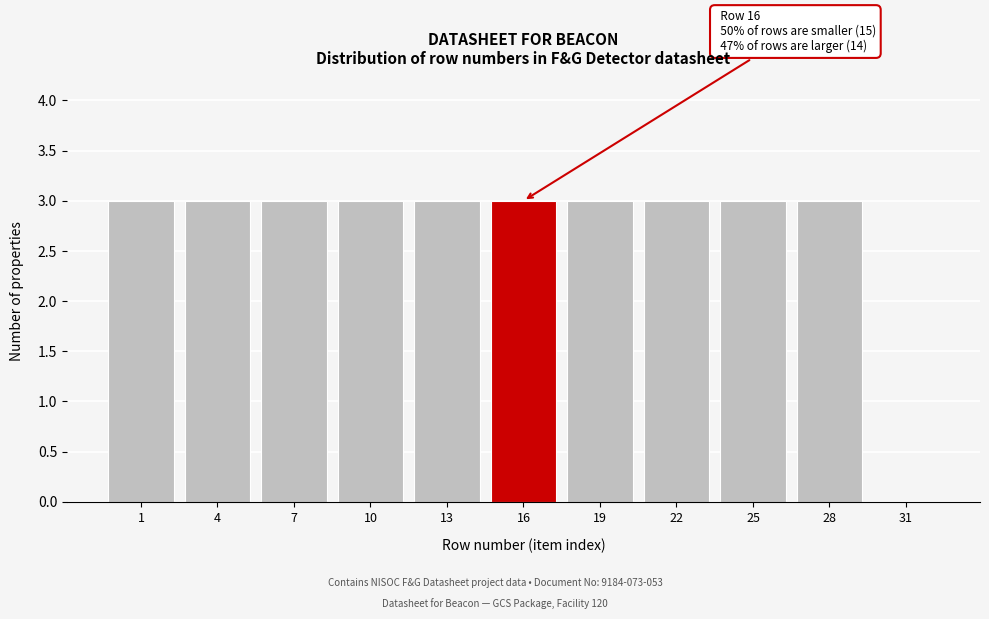

Reading left to right, what are all the values shown in this chart?

1=3	4=3	7=3	10=3	13=3	16=3	19=3	22=3	25=3	28=3	31=0